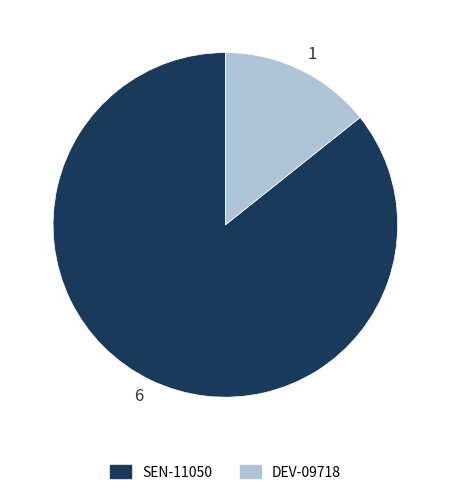

Which slice is the largest?

6